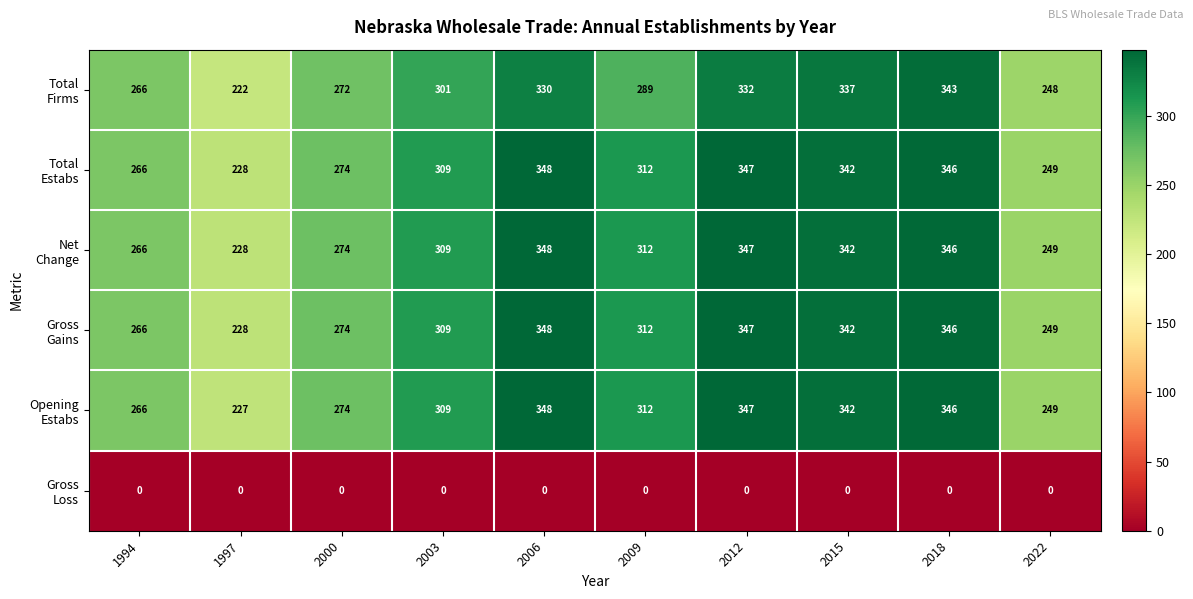

At which category is the sum across all series the highest?

2018